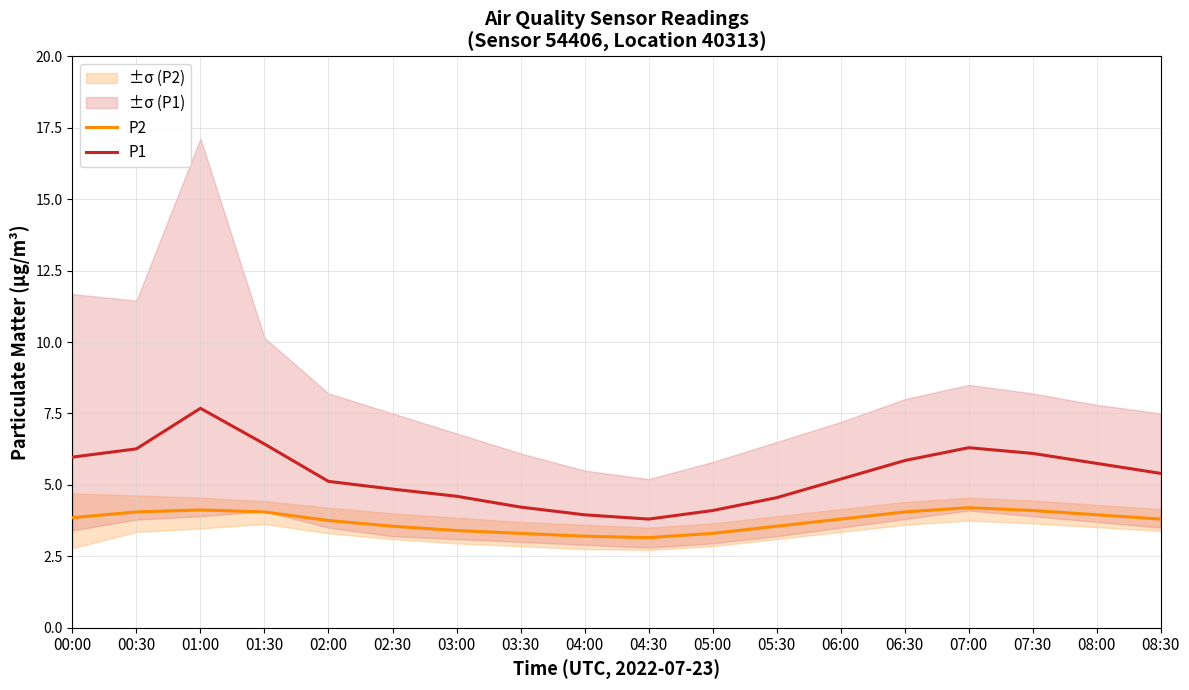

Is the value of P1 at 07:30 greater than the value of P2 at 08:00?

Yes